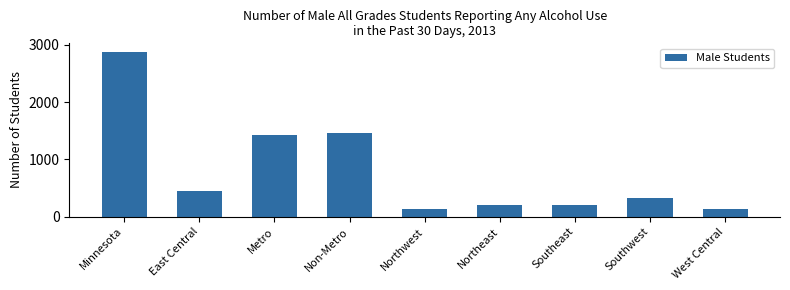

What is the value of the 2nd bar from the left?

446